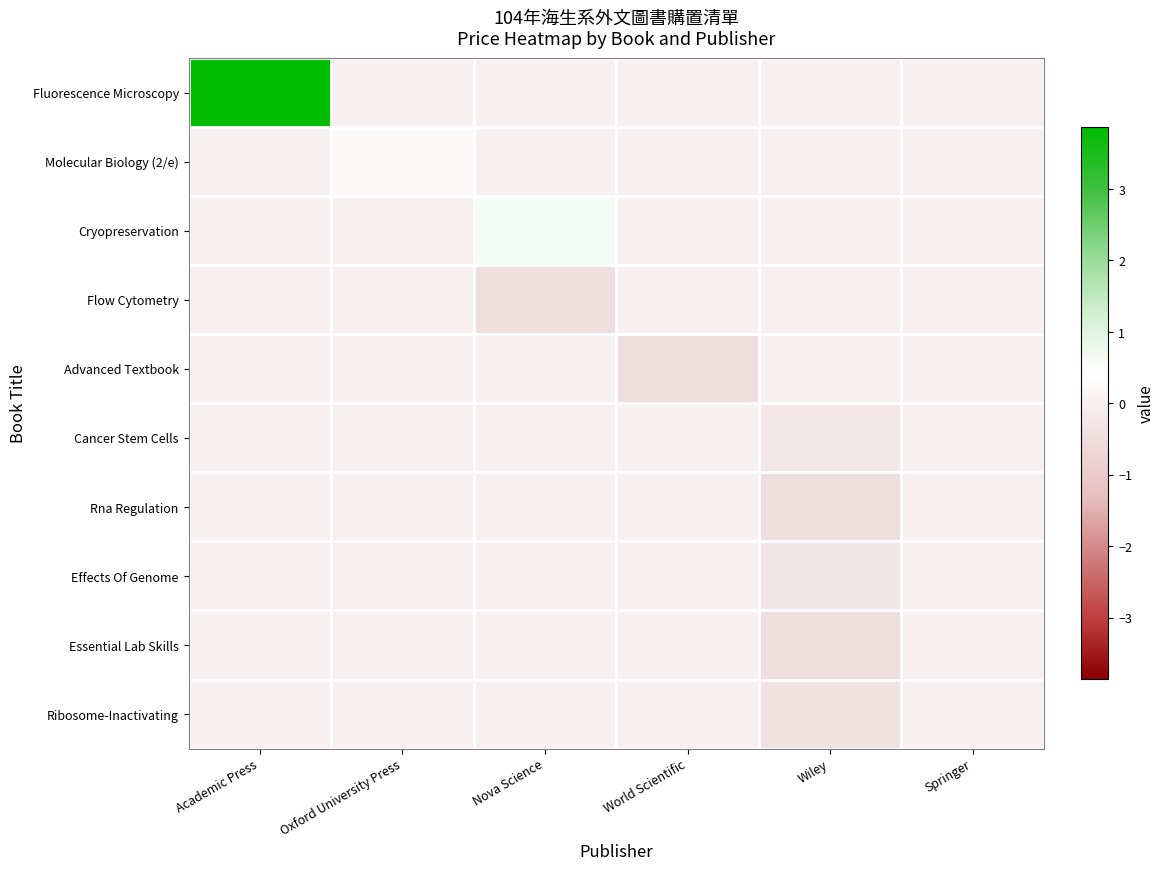

Reading right to left, transcribe all the data shown in this chart.

Fluorescence Microscopy: Springer=0.0	Wiley=0.0	World Scientific=0.0	Nova Science=0.0	Oxford University Press=0.0	Academic Press=3.9
Molecular Biology (2/e): Springer=0.0	Wiley=0.0	World Scientific=0.0	Nova Science=0.0	Oxford University Press=0.3	Academic Press=0.0
Cryopreservation: Springer=0.0	Wiley=0.0	World Scientific=0.0	Nova Science=0.6	Oxford University Press=0.0	Academic Press=0.0
Flow Cytometry: Springer=0.0	Wiley=0.0	World Scientific=0.0	Nova Science=-0.5	Oxford University Press=0.0	Academic Press=0.0
Advanced Textbook: Springer=0.0	Wiley=0.0	World Scientific=-0.5	Nova Science=0.0	Oxford University Press=0.0	Academic Press=0.0
Cancer Stem Cells: Springer=0.0	Wiley=-0.2	World Scientific=0.0	Nova Science=0.0	Oxford University Press=0.0	Academic Press=0.0
Rna Regulation: Springer=0.0	Wiley=-0.5	World Scientific=0.0	Nova Science=0.0	Oxford University Press=0.0	Academic Press=0.0
Effects Of Genome: Springer=0.0	Wiley=-0.3	World Scientific=0.0	Nova Science=0.0	Oxford University Press=0.0	Academic Press=0.0
Essential Lab Skills: Springer=0.0	Wiley=-0.5	World Scientific=0.0	Nova Science=0.0	Oxford University Press=0.0	Academic Press=0.0
Ribosome-Inactivating: Springer=0.0	Wiley=-0.3	World Scientific=0.0	Nova Science=0.0	Oxford University Press=0.0	Academic Press=0.0